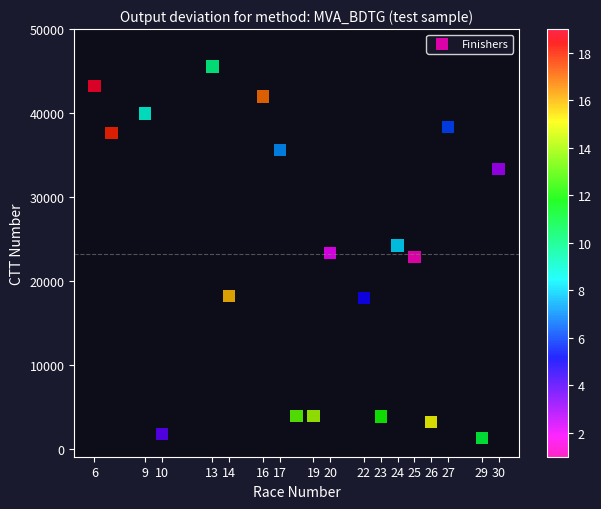

What is the range of Y values (max minus min)?

44271